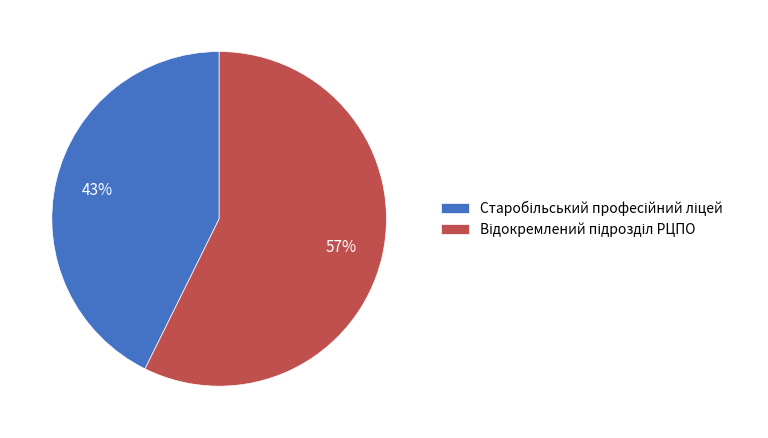

To the nearest percent, what is the average slice percentage?

50%